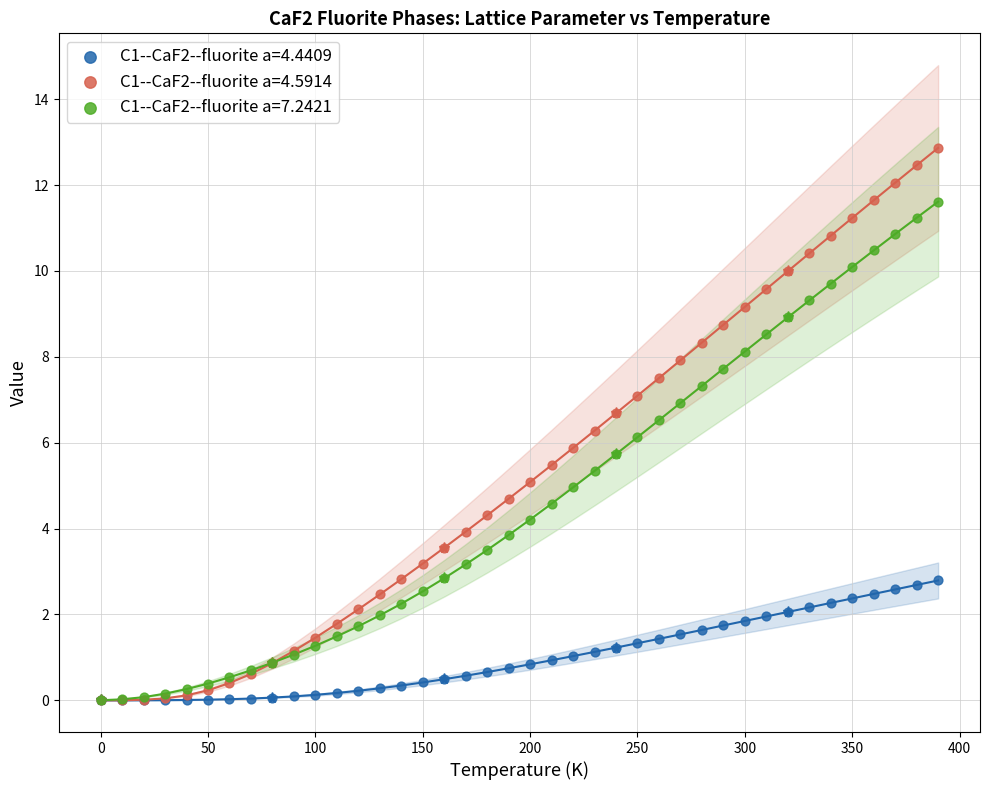

Which series has the largest Y range (max minus min)?

C1--CaF2--fluorite a=4.5914